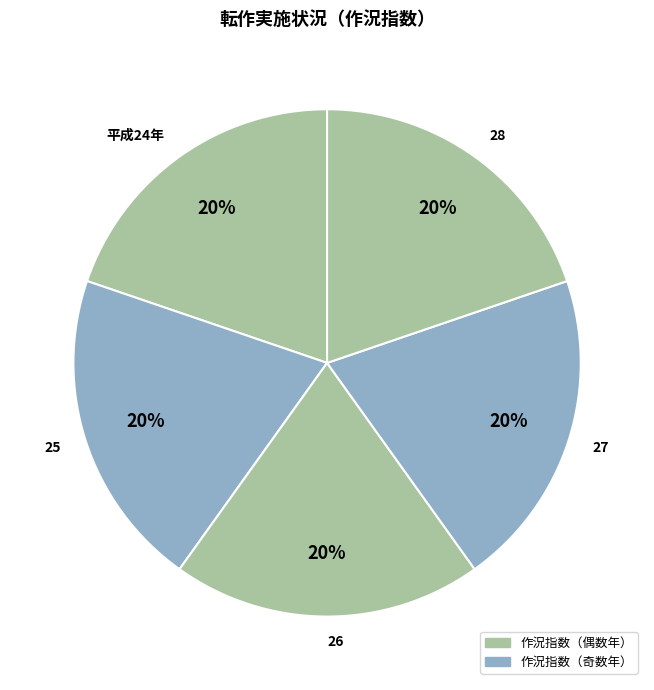

To the nearest percent, what percentage of the pie is 28?

20%